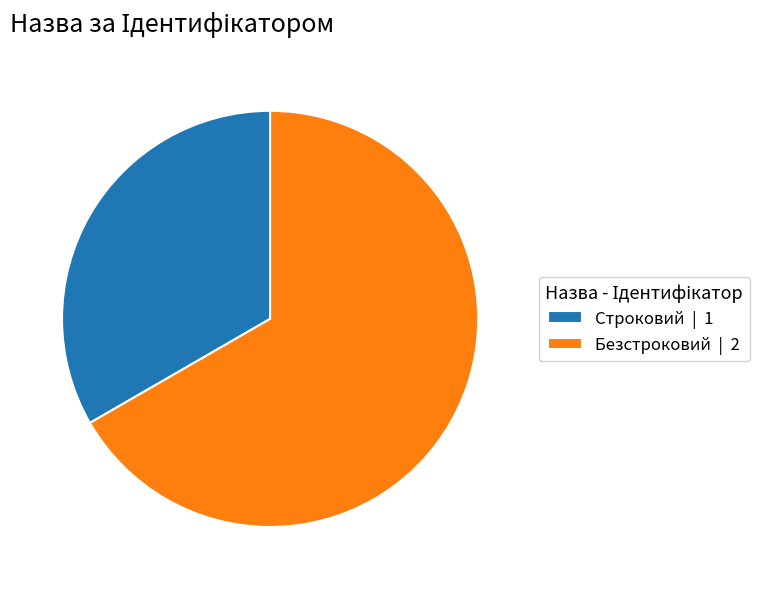

Between Строковий | 1 and Безстроковий | 2, which is larger?

Безстроковий | 2